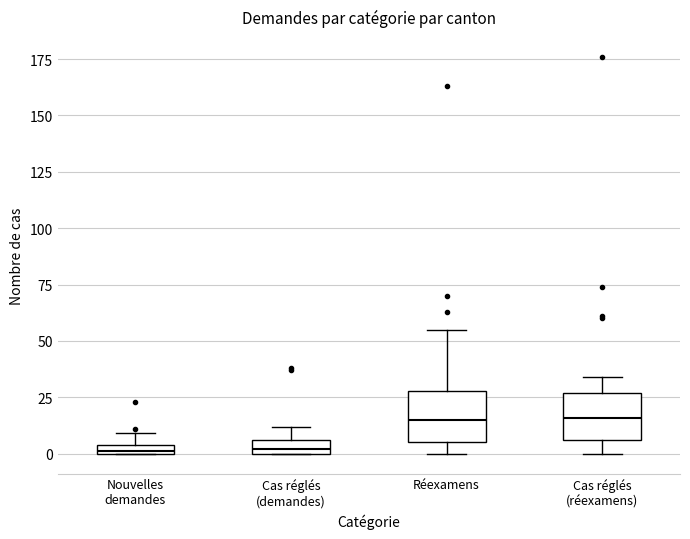

Where is the upper edge of the box for Réexamens on the y-axis? The values are not printed on the chart, so give them approximately, as read against the axis.

30